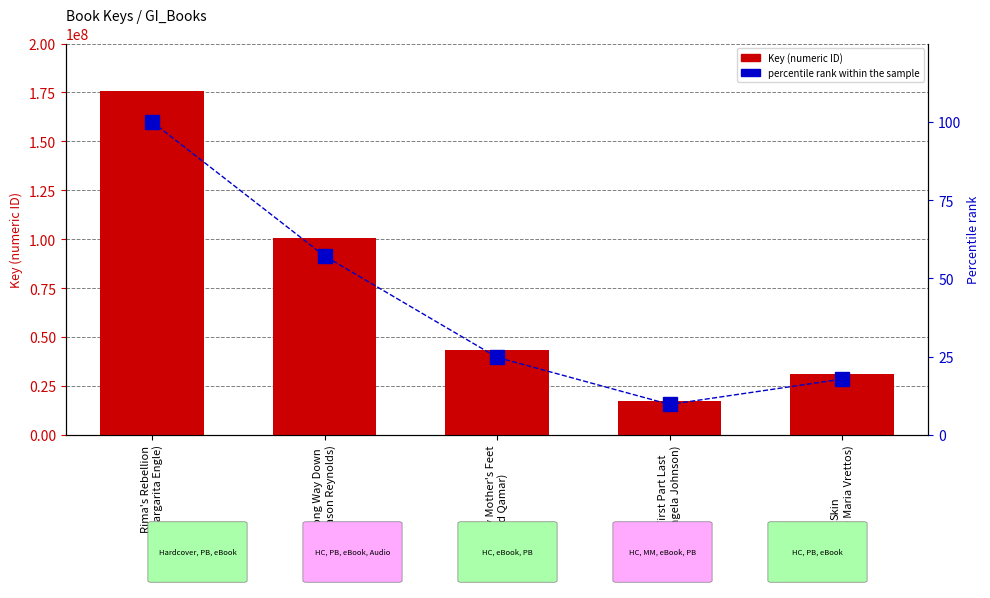

At which label does percentile rank within the sample first exceed 24?

Rima's Rebellion
(Margarita Engle)